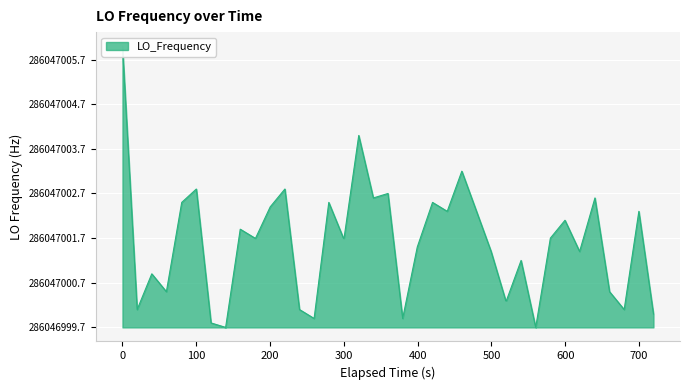

Is it true that the value at 19 is 4.0?

False